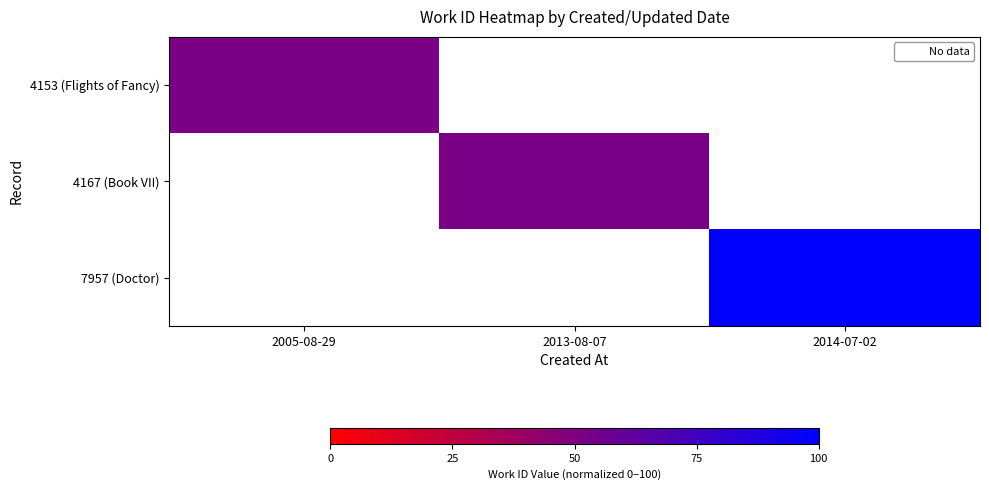

At which category does the chart reach its minimum across all series?

2005-08-29